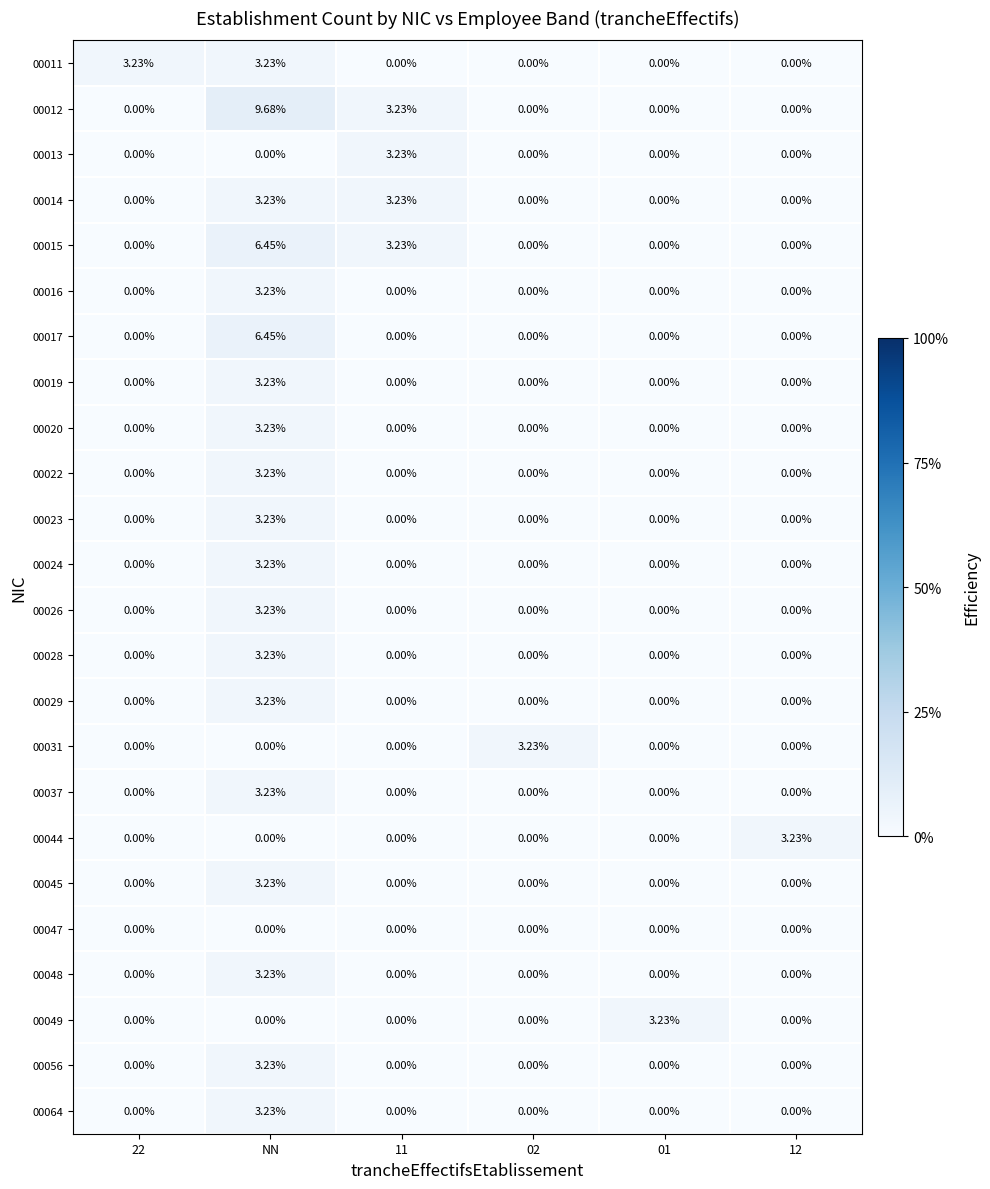

At which label does 00064 reach its peak?

NN